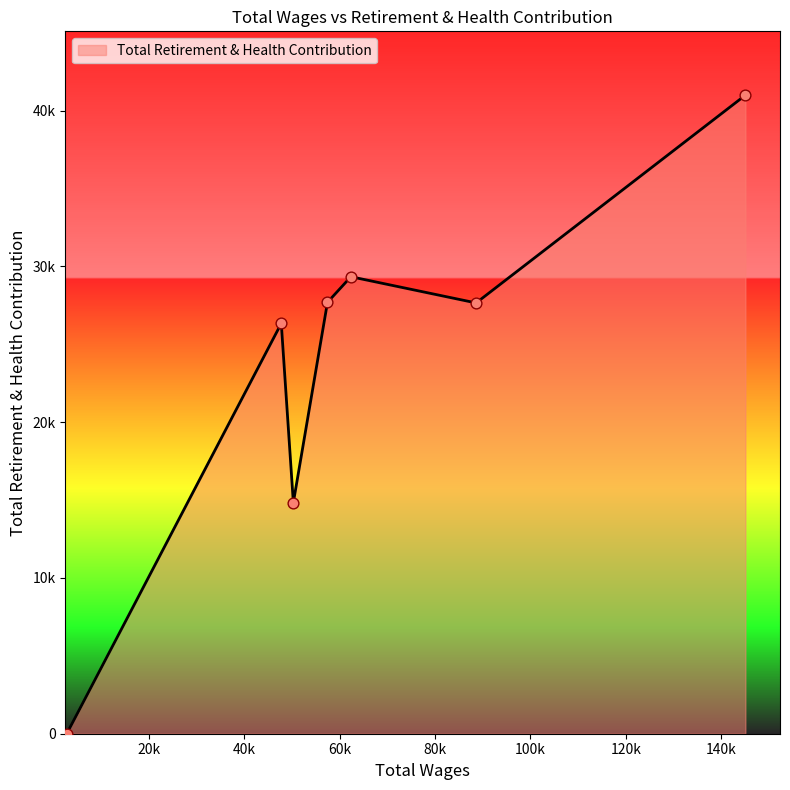

Does the chart have visible grid lines?

No